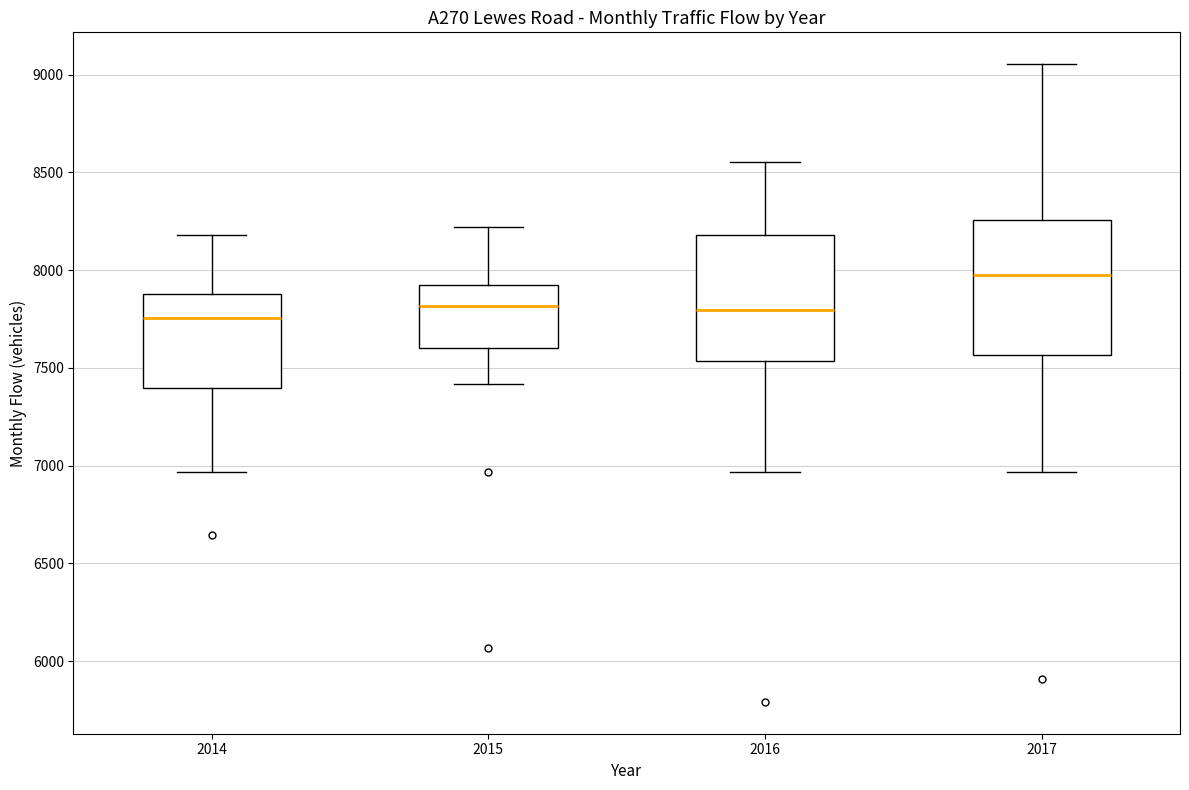

Which box's median line is the highest?

2017